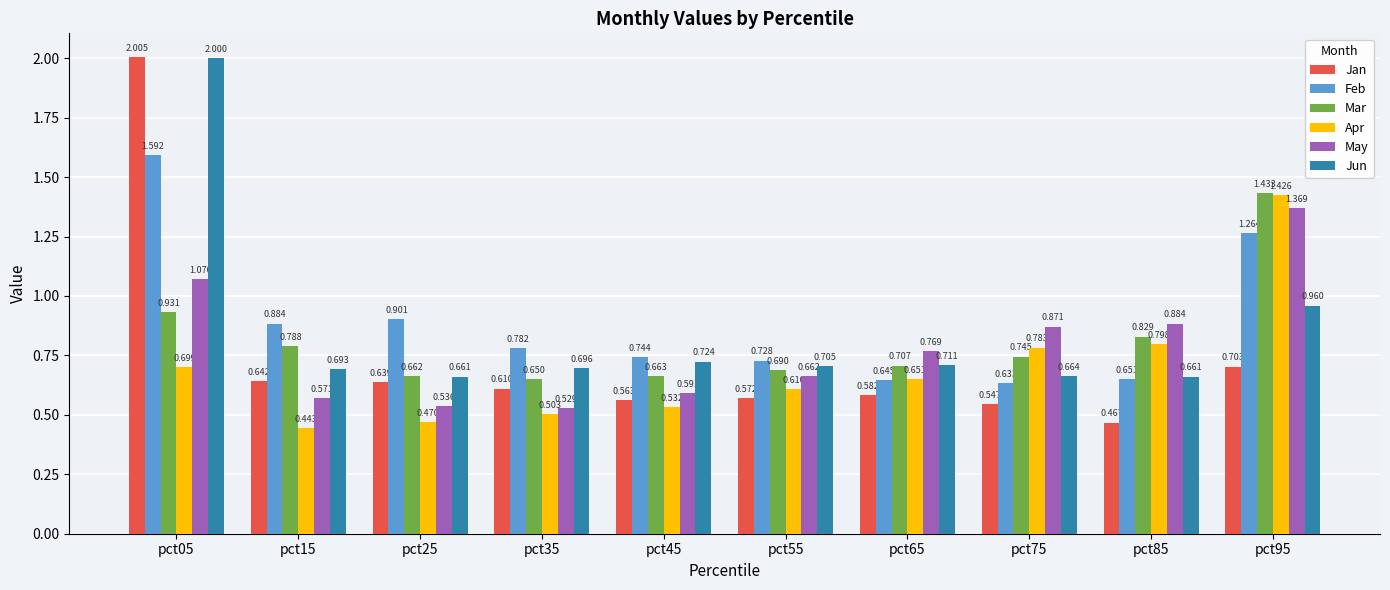

How many series are shown in this chart?

6